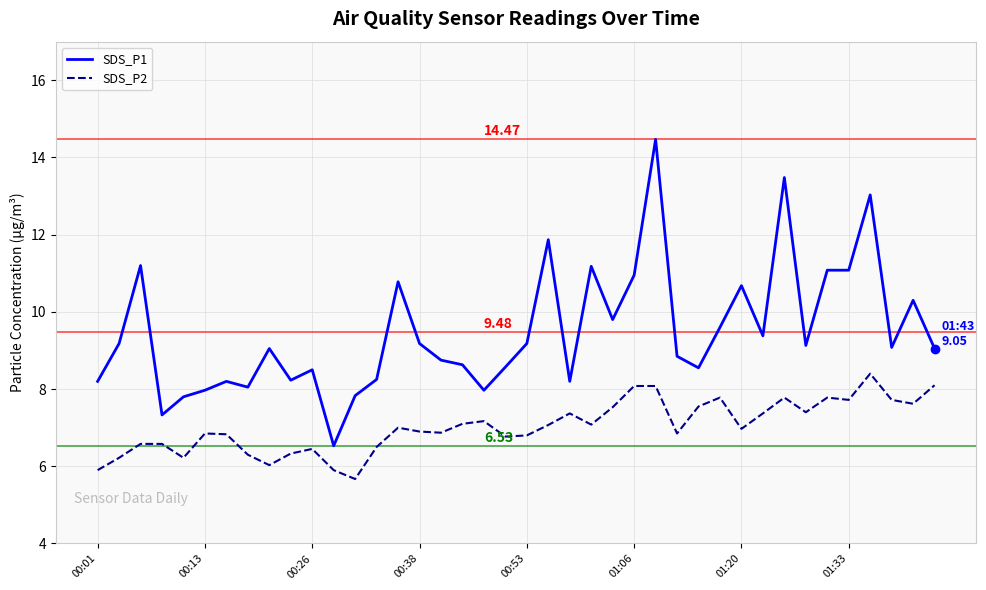

Which series has the widest spread of values?

SDS_P1